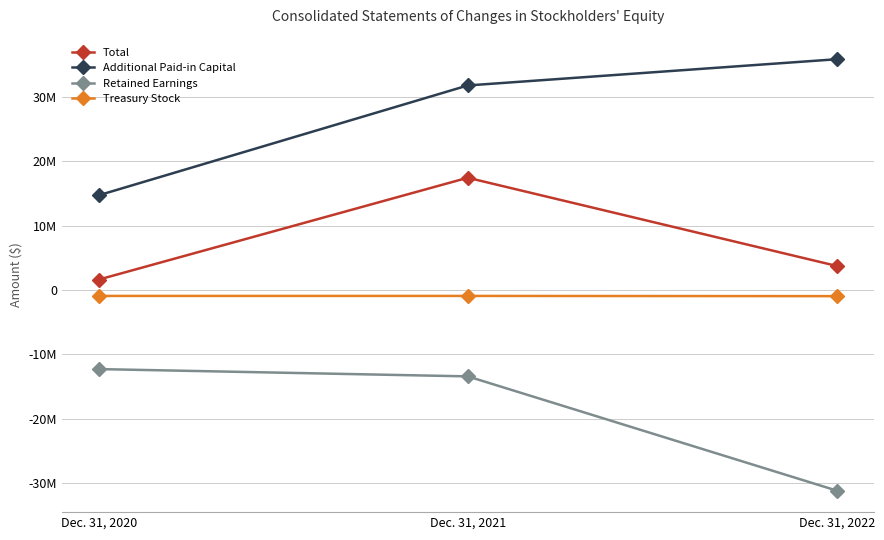

What are all the series names shown in the legend?

Total, Additional Paid-in Capital, Retained Earnings, Treasury Stock